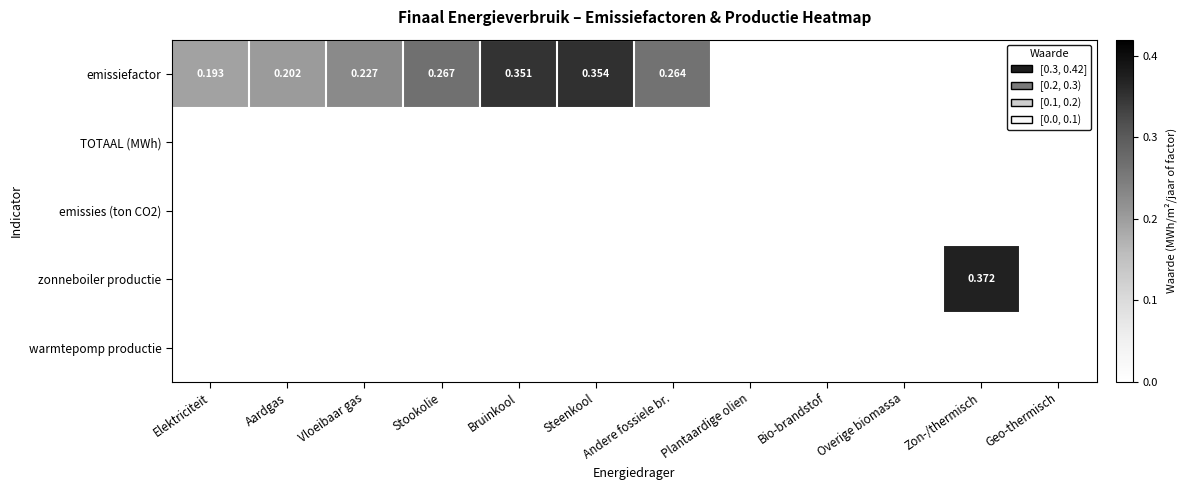

Rank the series by their maximum value, from lowest to highest.

TOTAAL (MWh), emissies (ton CO2), warmtepomp productie, emissiefactor, zonneboiler productie